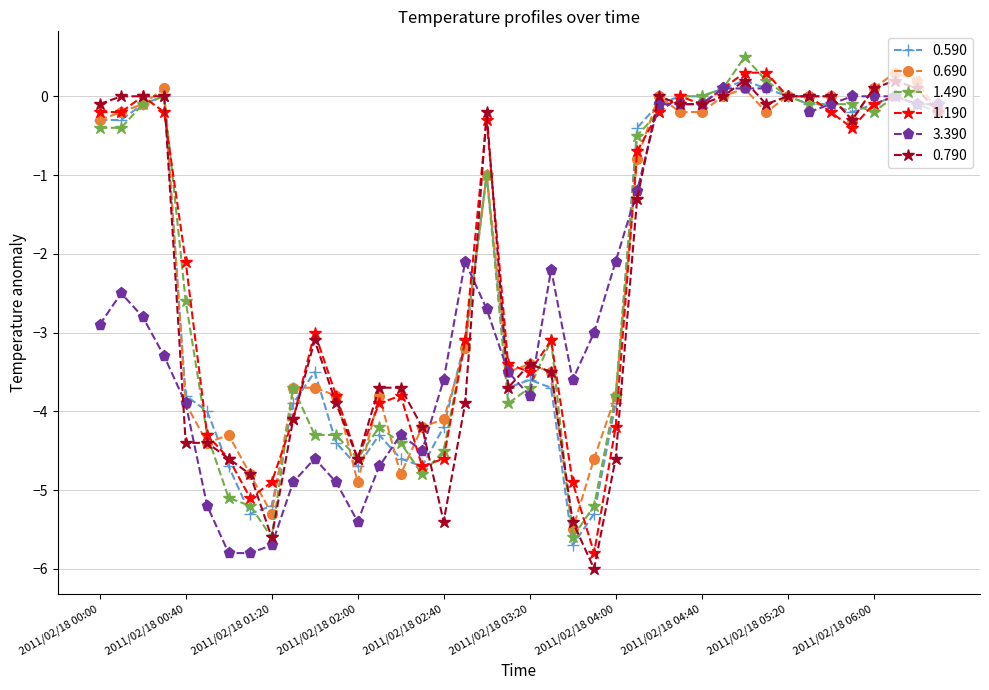

How many positive values does the 0.690 series have?

5